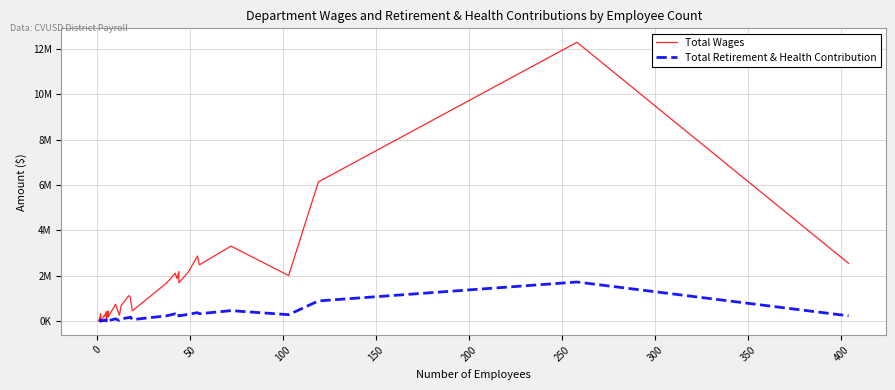

Reading right to left, what are all the values shown in this chart?

Total Wages: 2550619	12298833	6141088	2010257	3308936	2481291	2870512	2154416	1695115	2186047	1876398	2111585	1826529	1652843	454758	970705	1038275	1126529	684876	260040	742860	181996	445452	13836	420796	202989	255683	1236	330422	1582
Total Retirement & Health Contribution: 234208	1726206	890439	284477	463157	326823	375674	299520	230096	328252	270697	321878	264081	229233	67338	176207	154791	157385	96085	29914	99643	23061	58205	324	59326	37862	39991	27	37299	0